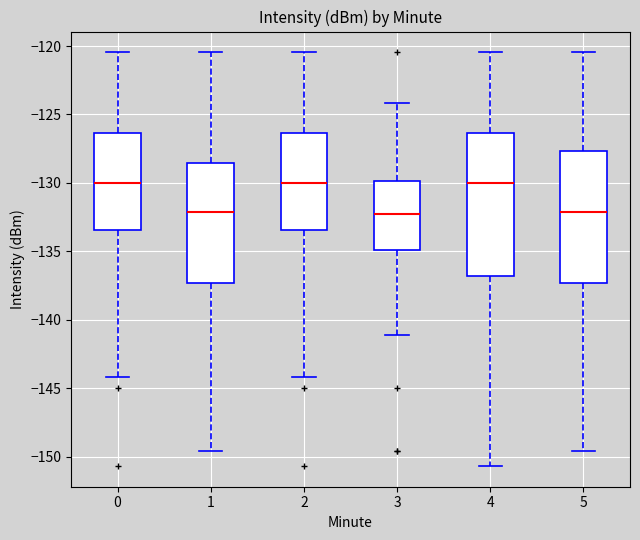

Reading left to right, read every box against the y-axis: the position of its median line, the range the box covers, and the ends of its whiskers. The values are not printed on the chart, so give them approximately, as read against the axis.

0: median -130.0, box -133.5 to -126.5, whiskers -144.0 to -120.5
1: median -132.0, box -137.5 to -128.5, whiskers -149.5 to -120.5
2: median -130.0, box -133.5 to -126.5, whiskers -144.0 to -120.5
3: median -132.5, box -135.0 to -130.0, whiskers -141.0 to -124.0
4: median -130.0, box -137.0 to -126.5, whiskers -150.5 to -120.5
5: median -132.0, box -137.5 to -127.5, whiskers -149.5 to -120.5